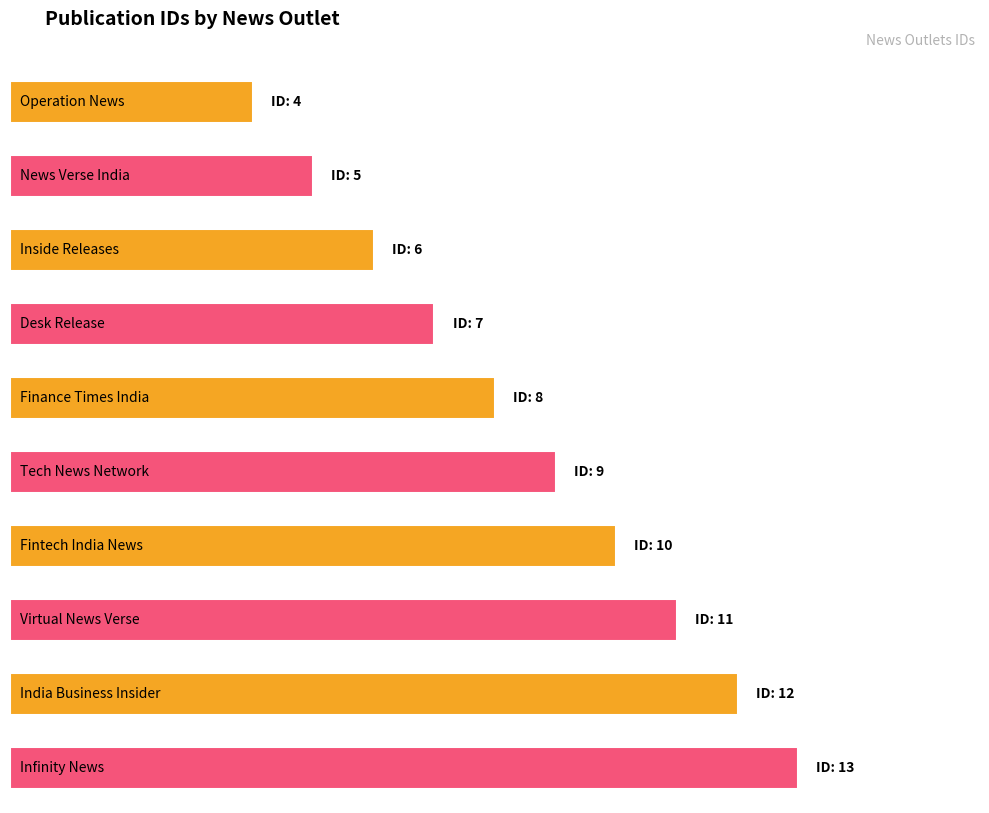

The value at Inside Releases is 6. True or false?

True